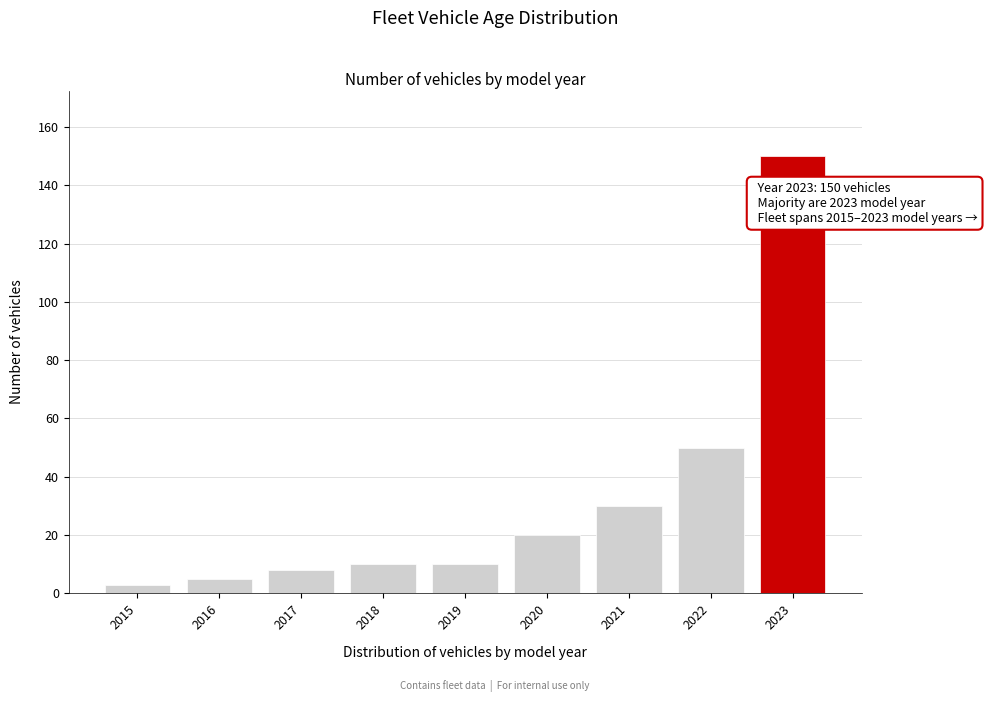

Which range on the x-axis has the tallest bar?

2022.5 to 2023.5